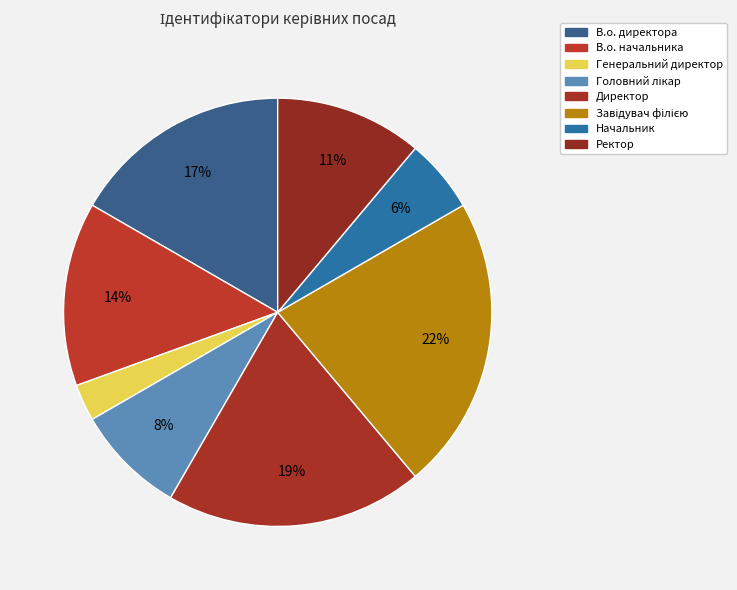

What percentage is NOT represented by Завідувач філією?

77.8%